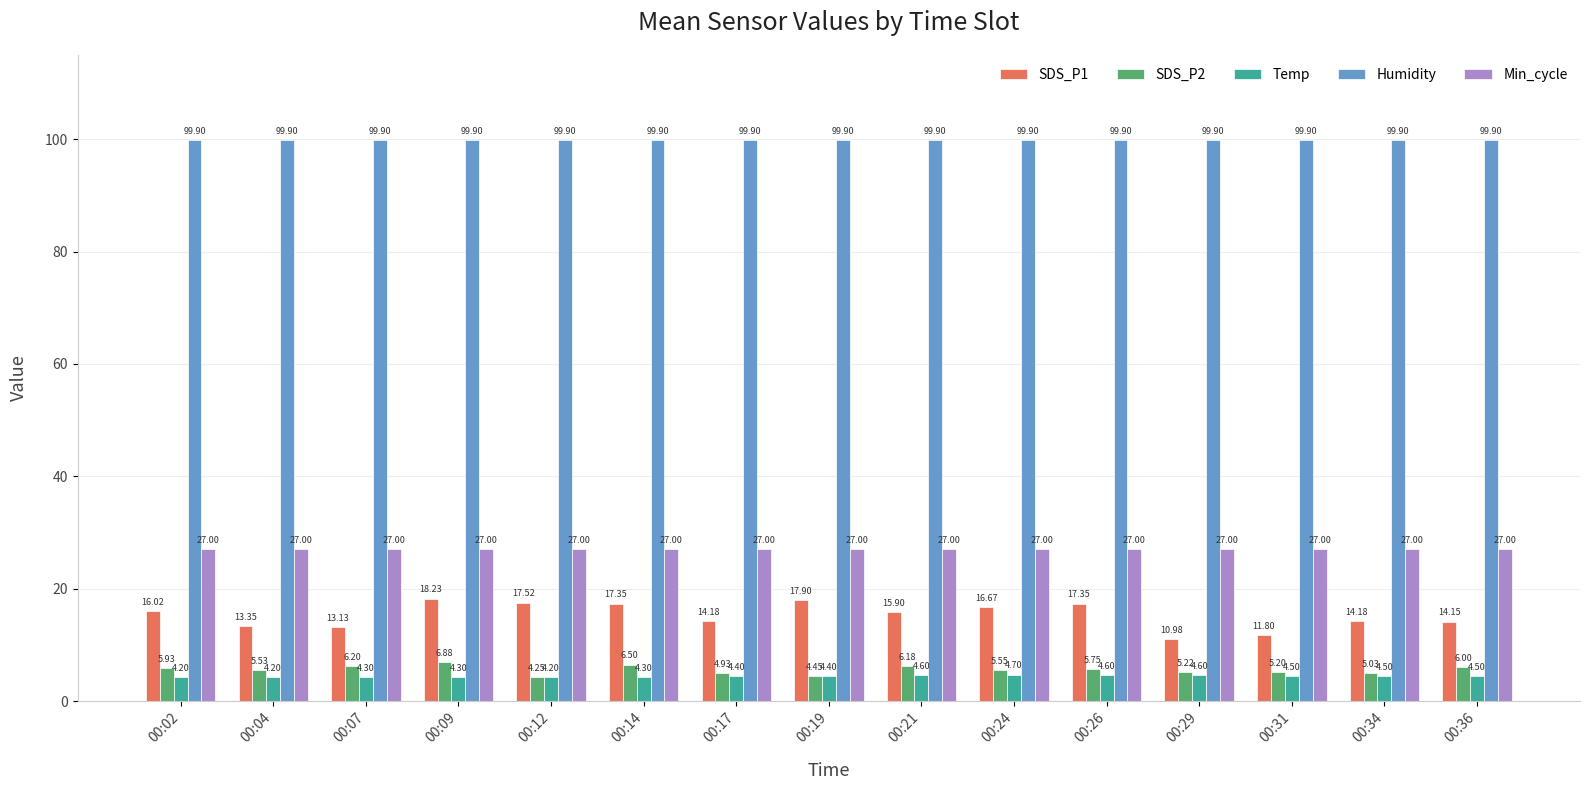

List the series in order of their peak value, highest first.

Humidity, Min_cycle, SDS_P1, SDS_P2, Temp